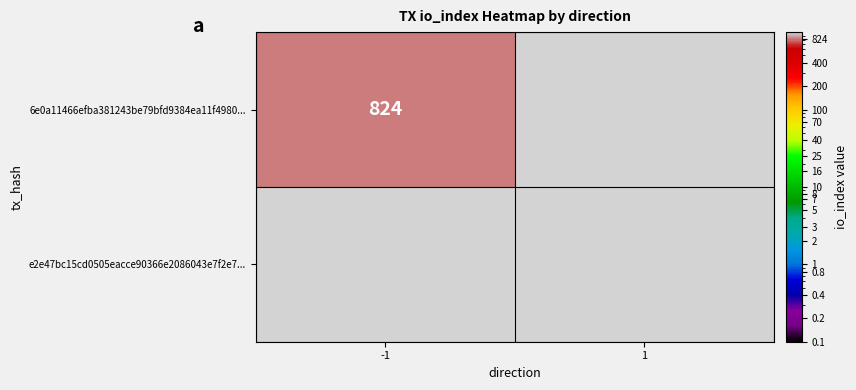

At which category is the sum across all series the highest?

-1